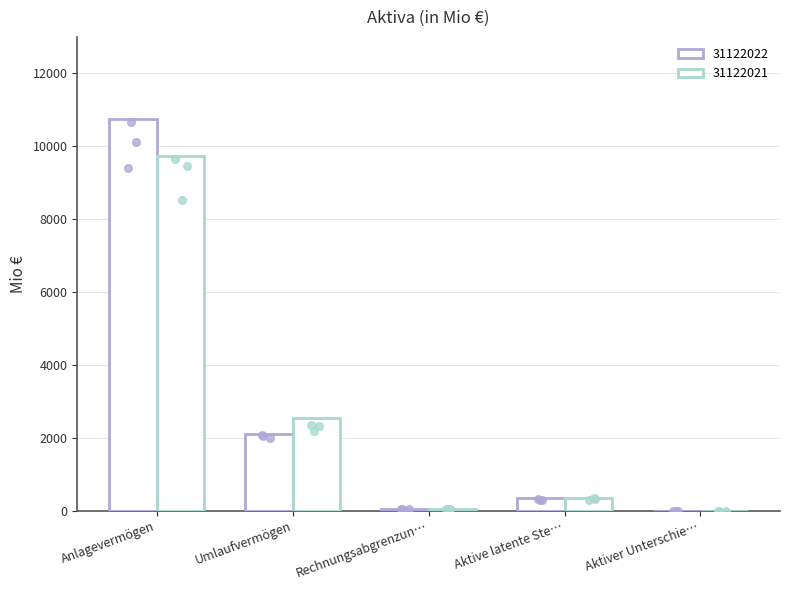

What is the total value across all series at Aktive latente Ste…?

681.9